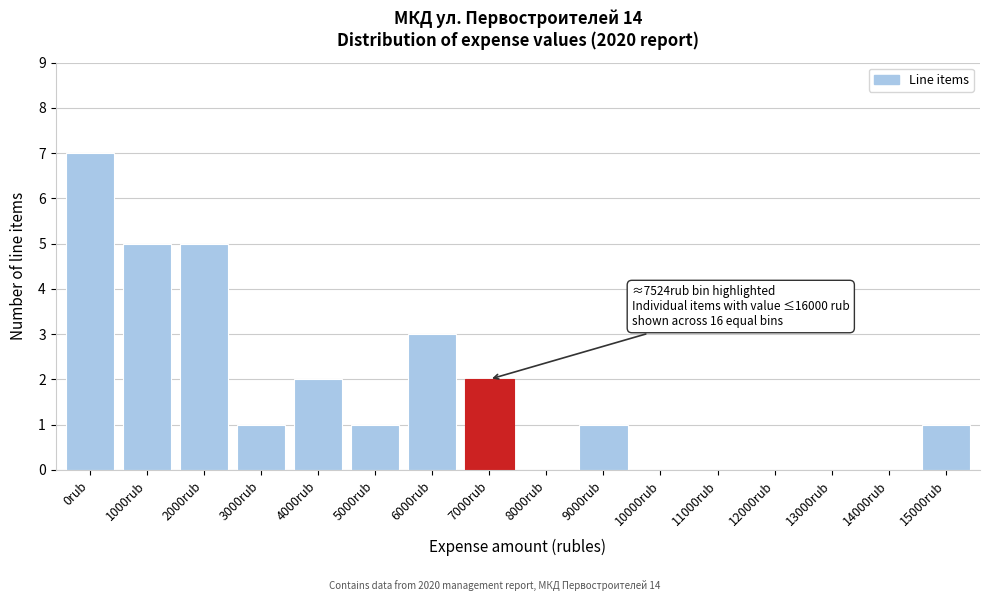

Reading left to right, what are all the values shown in this chart?

0rub=7	1000rub=5	2000rub=5	3000rub=1	4000rub=2	5000rub=1	6000rub=3	7000rub=2	8000rub=0	9000rub=1	10000rub=0	11000rub=0	12000rub=0	13000rub=0	14000rub=0	15000rub=1